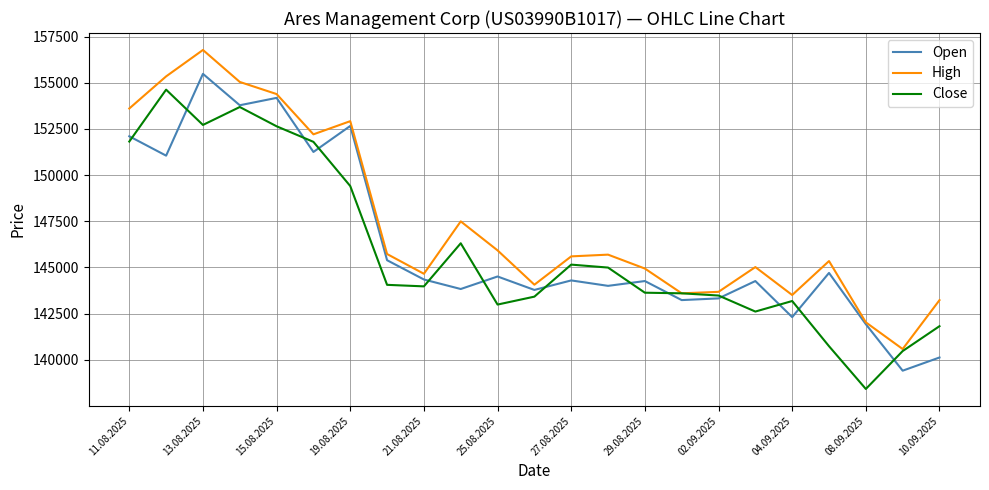

Which series has the largest total across all categories?

High